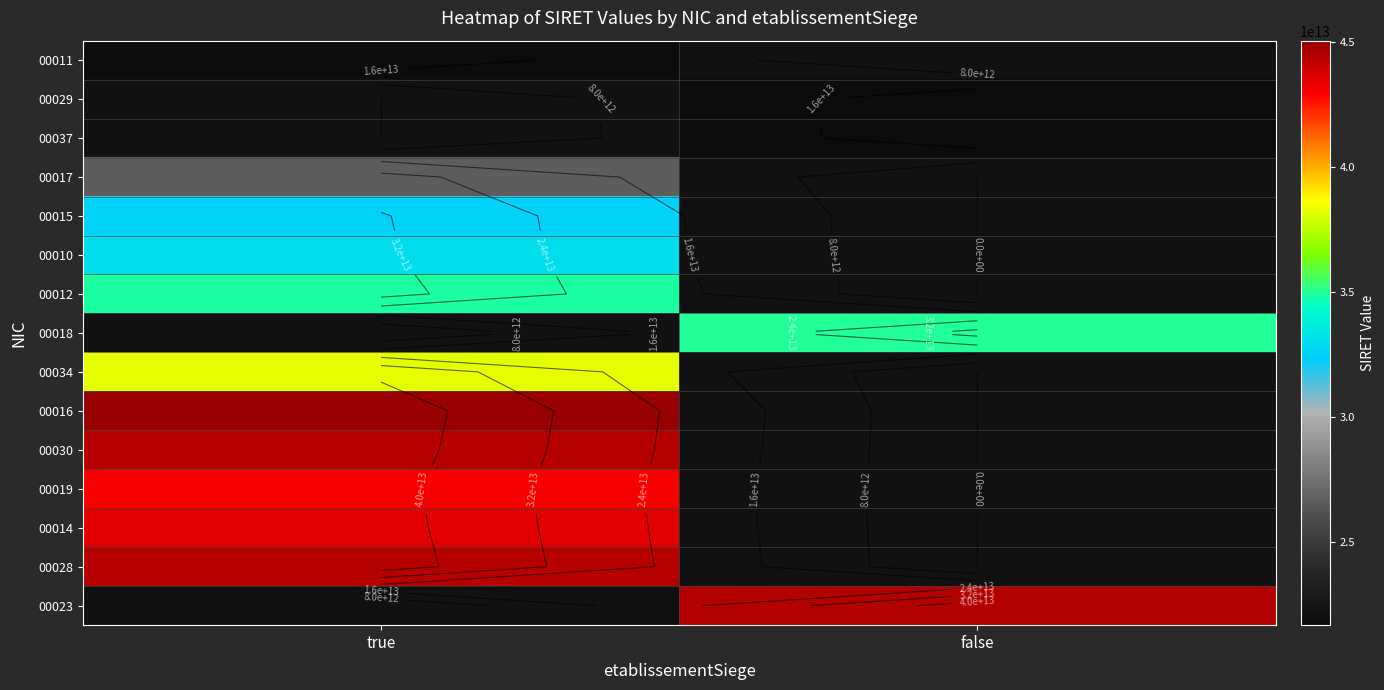

Count the number of categories in the chart.

2